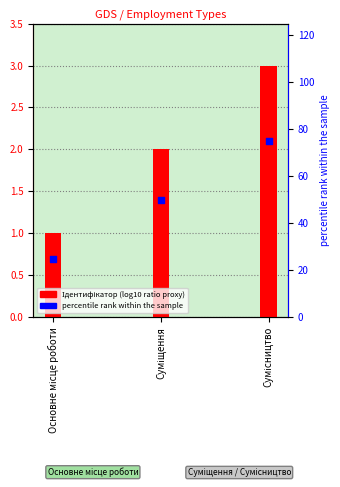

Which series contains the highest Y value?

percentile rank within the sample